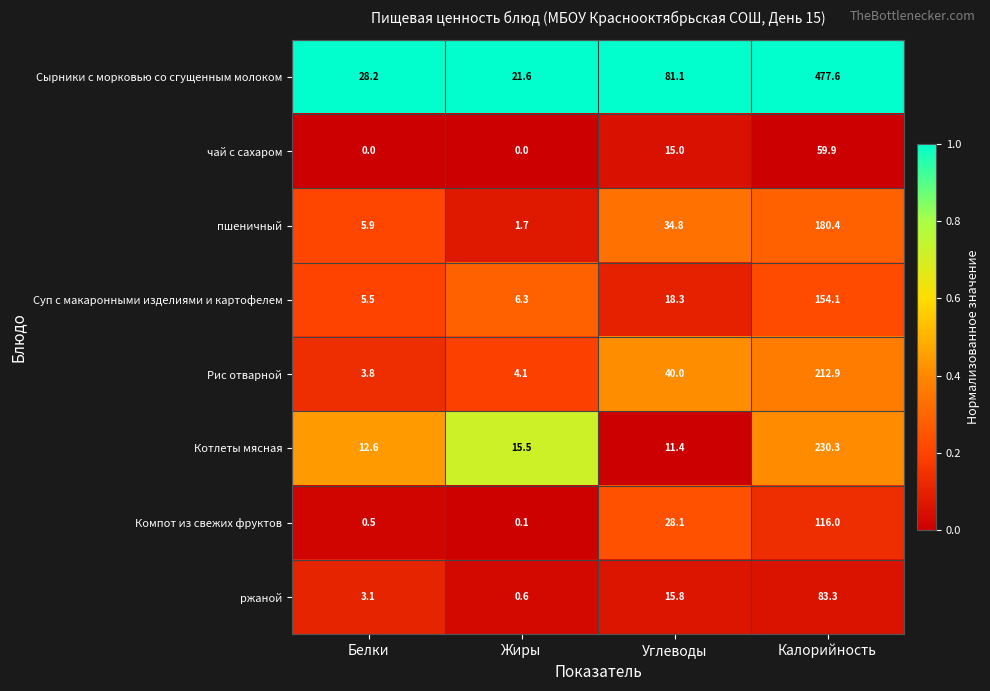

At which label does ржаной reach its minimum?

Жиры